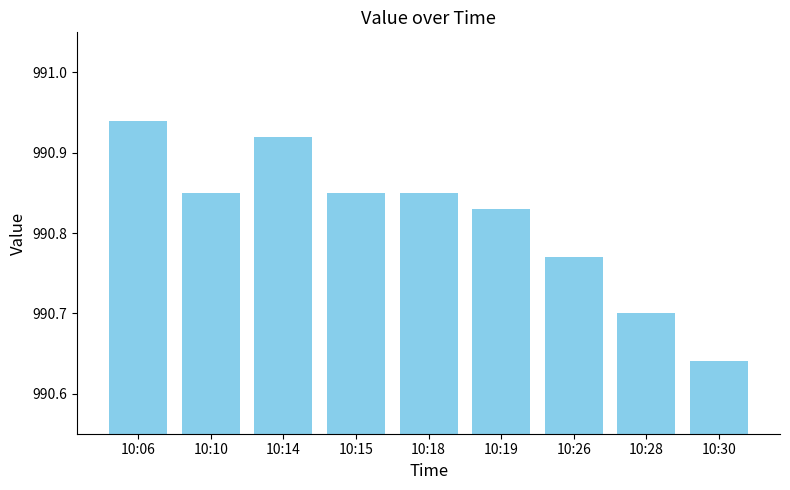

Is it true that the value at 10:28 is 990.7?

True